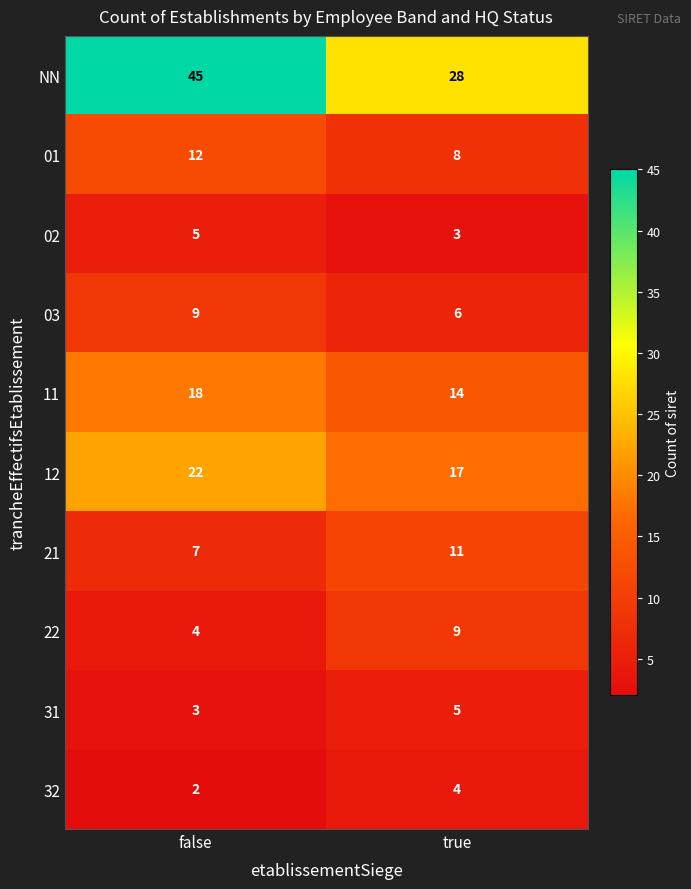

What is the approximate value of 21 at false?

7